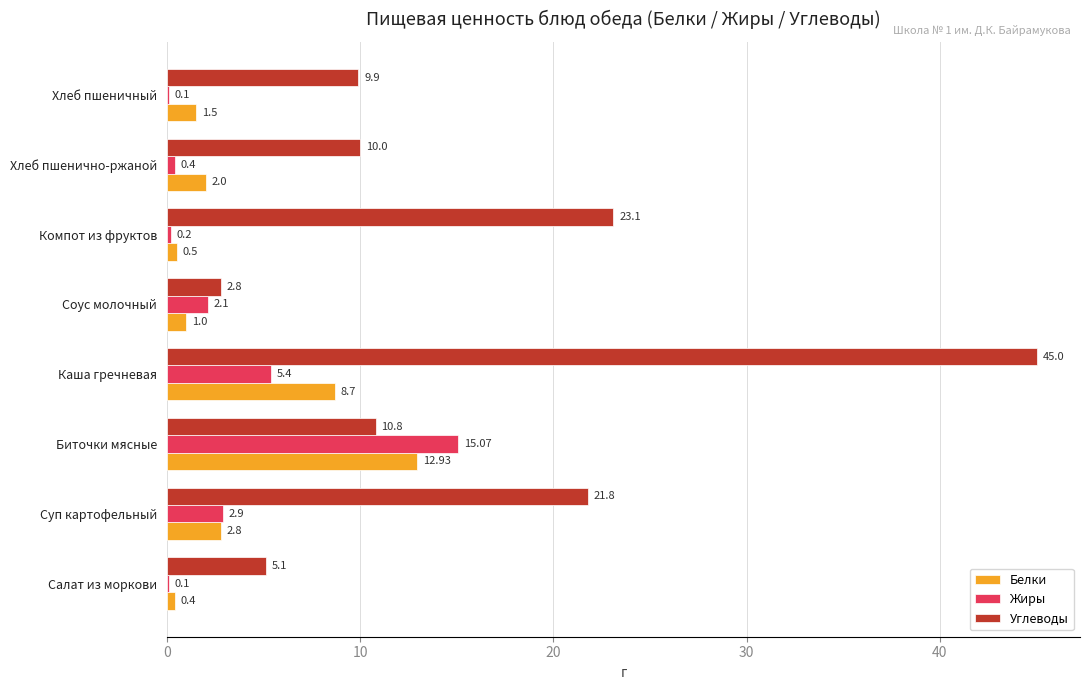

Which series changed the most between Каша гречневая and Хлеб пшеничный?

Углеводы